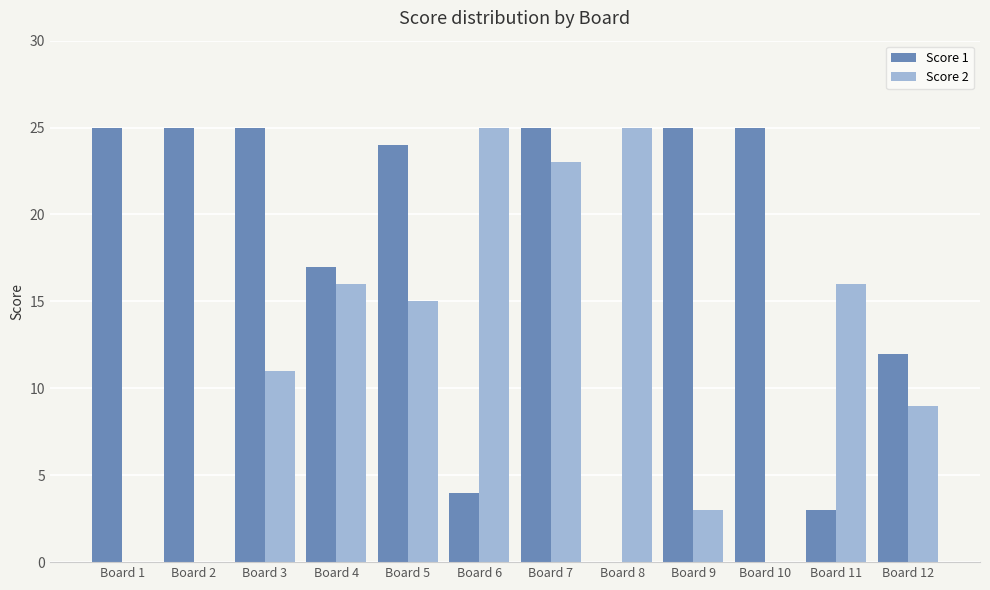

Reading left to right, list all the values displayed in this chart.

Score 1: 25	25	25	17	24	4	25	0	25	25	3	12
Score 2: 0	0	11	16	15	25	23	25	3	0	16	9